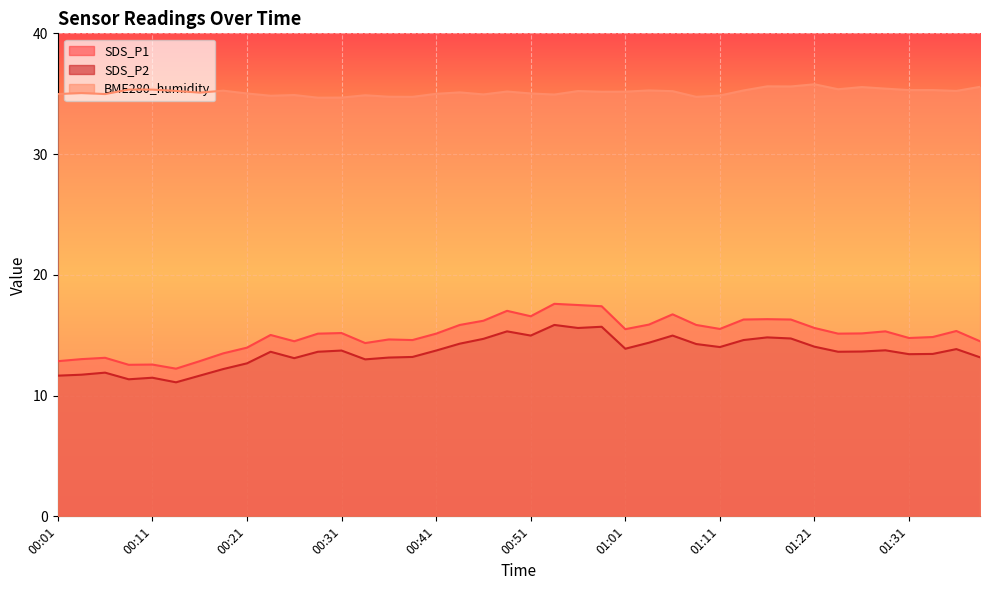

Which has a higher value, 01:05 or 00:26?

01:05